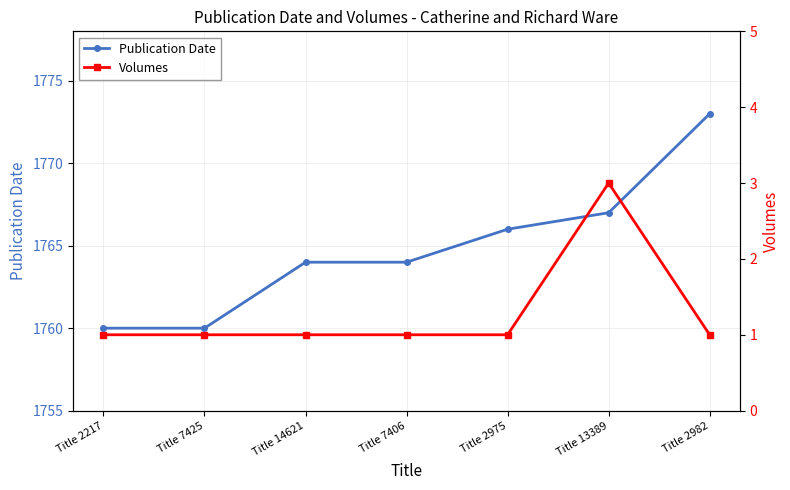

How many series are shown in this chart?

2